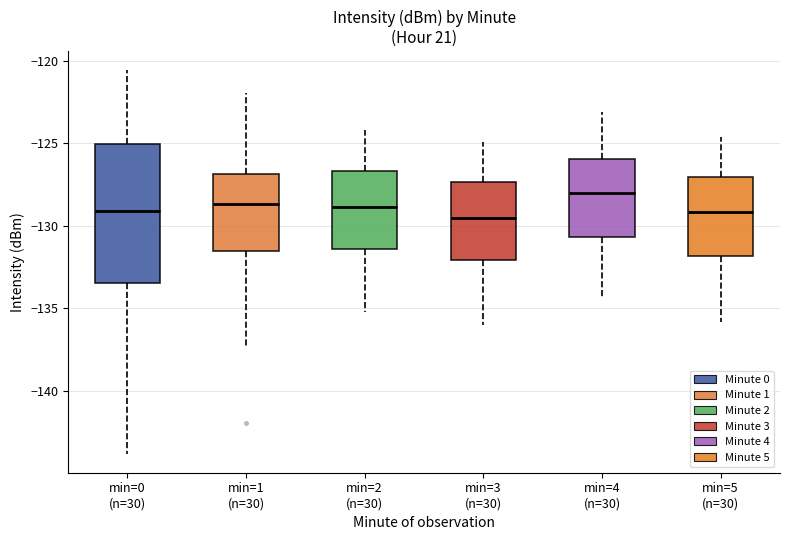

Reading left to right, read every box against the y-axis: the position of its median line, the range the box covers, and the ends of its whiskers. The values are not printed on the chart, so give them approximately, as read against the axis.

min=0 (n=30): median -129.0, box -133.5 to -125.0, whiskers -144.0 to -120.5
min=1 (n=30): median -128.5, box -131.5 to -127.0, whiskers -137.5 to -122.0
min=2 (n=30): median -129.0, box -131.5 to -126.5, whiskers -135.0 to -124.0
min=3 (n=30): median -129.5, box -132.0 to -127.5, whiskers -136.0 to -125.0
min=4 (n=30): median -128.0, box -130.5 to -126.0, whiskers -134.5 to -123.0
min=5 (n=30): median -129.0, box -132.0 to -127.0, whiskers -136.0 to -124.5